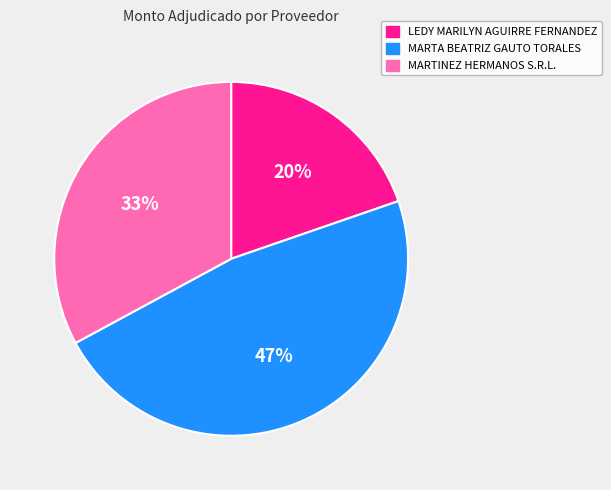

To the nearest percent, what is the combined percentage of LEDY MARILYN AGUIRRE FERNANDEZ and MARTA BEATRIZ GAUTO TORALES?

67%